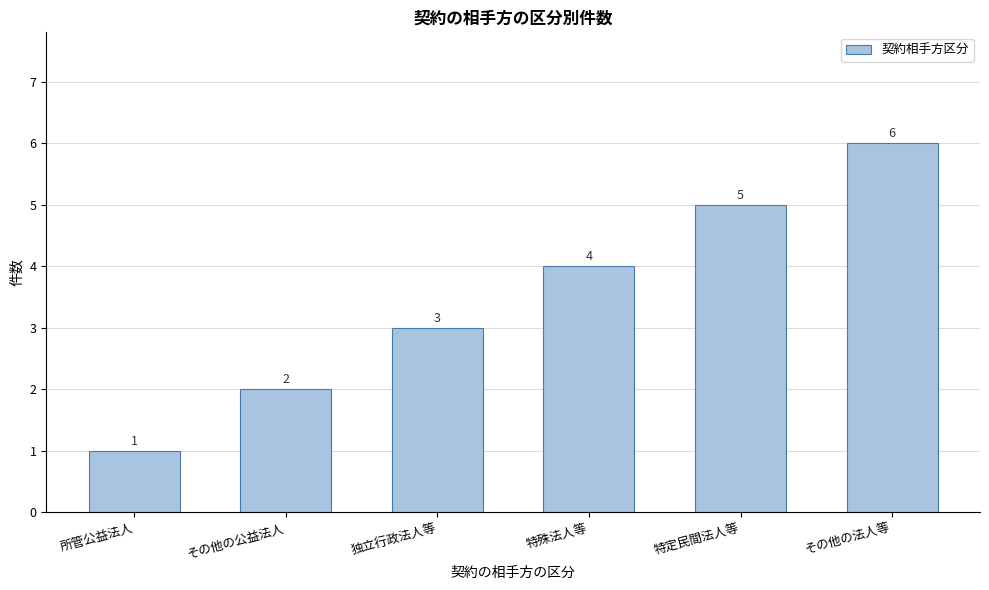

What is the ratio of the value at その他の法人等 to the value at 独立行政法人等?

2.0